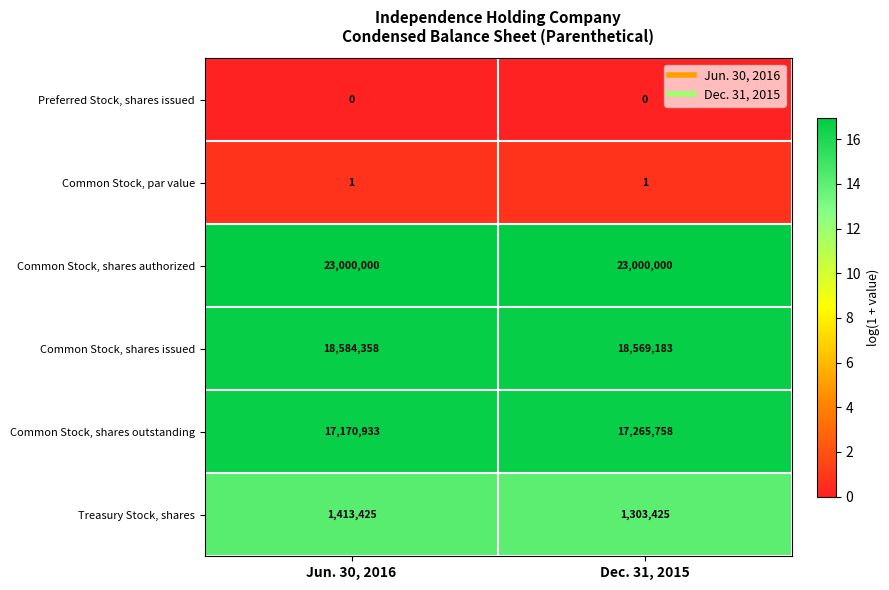

Which series has the largest total across all categories?

Common Stock, shares authorized